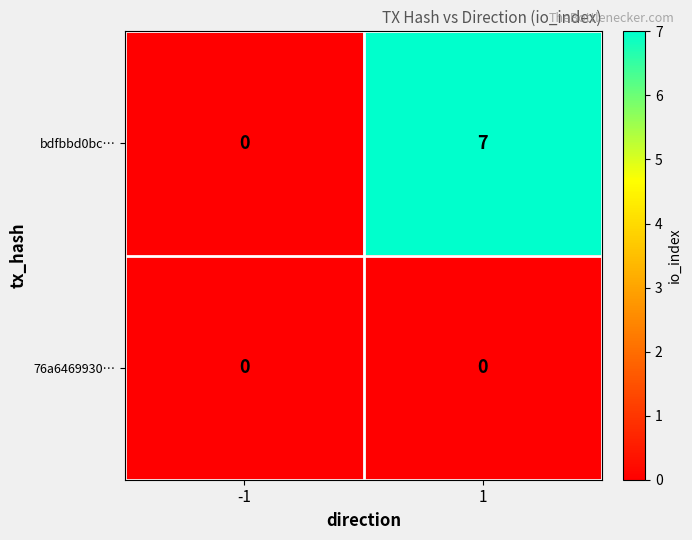

Between -1 and 1, which series saw the biggest shift?

bdfbbd0bc…